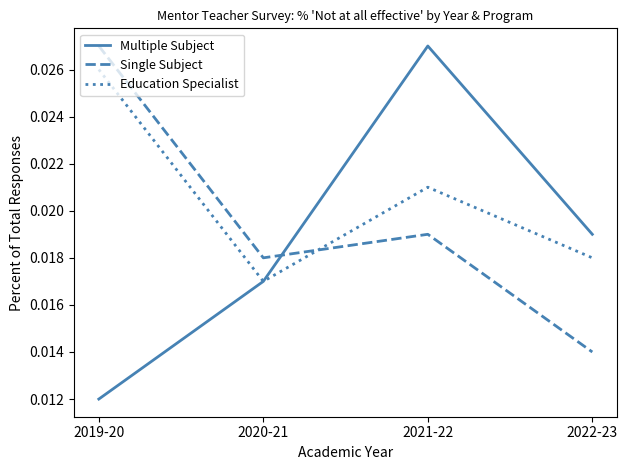

At which category does Single Subject reach its first local valley?

2020-21